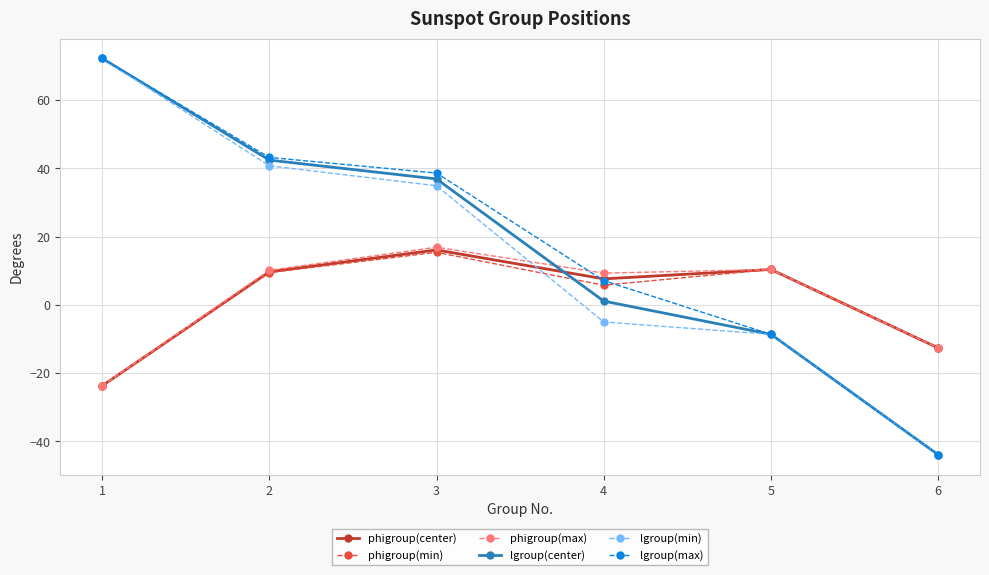

Is it true that phigroup(center) equals 9.7 at 2?

True